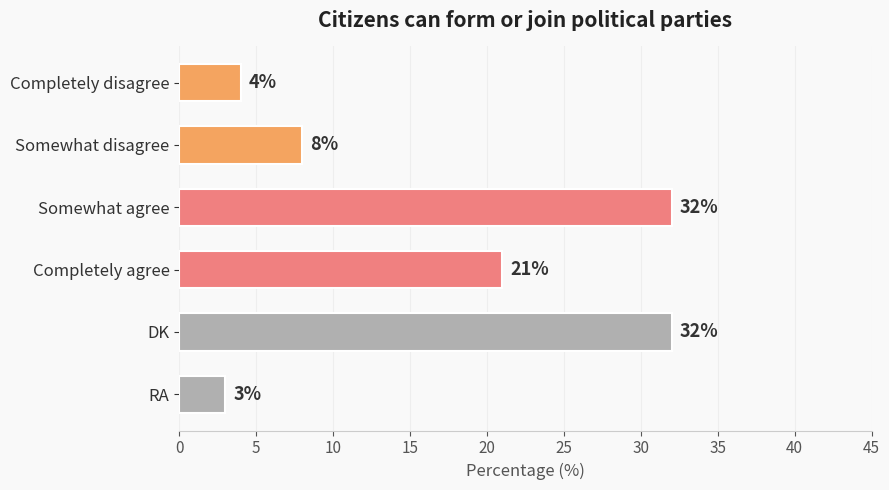

Which category has the lowest value across all series?

RA